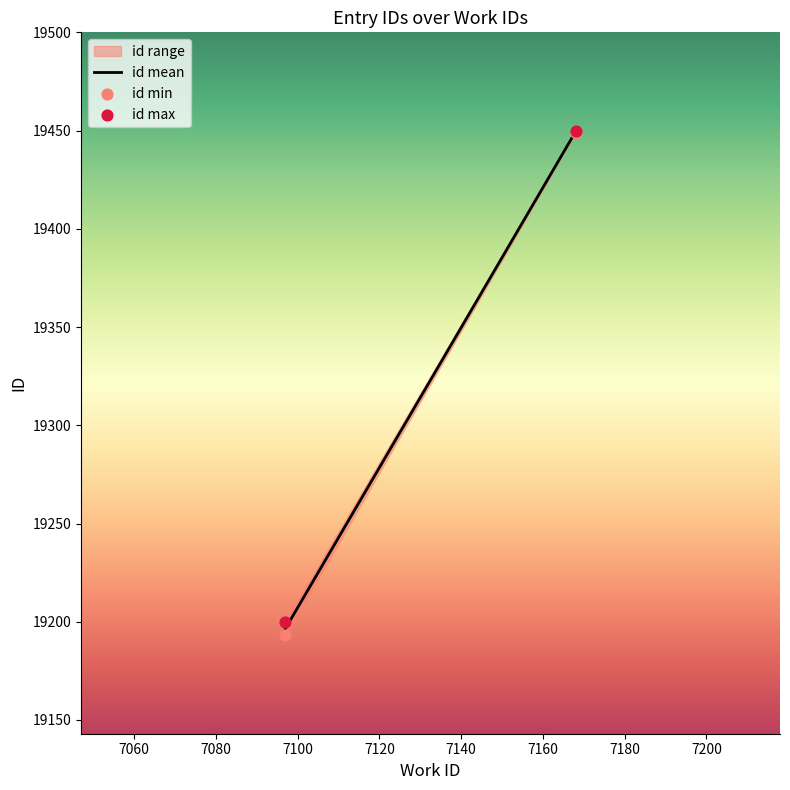

In the id min series, what Y value is closest to 19321?

19193